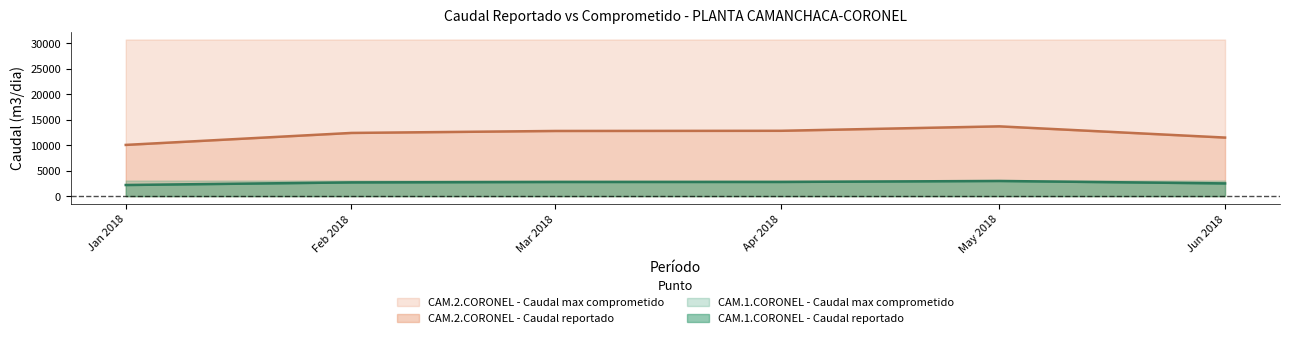

What position from the right is Apr 2018?

3